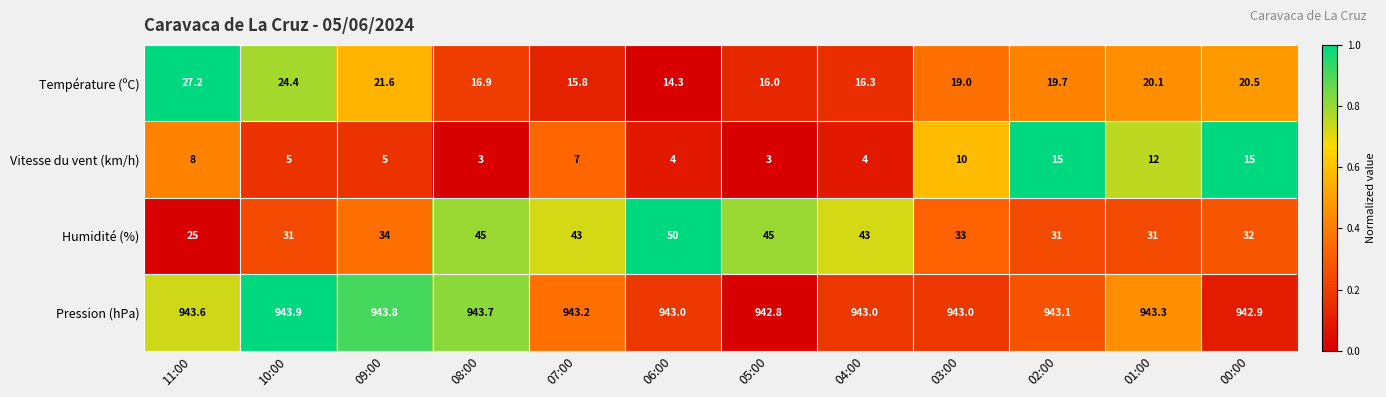

Which series has the widest spread of values?

Humidité (%)